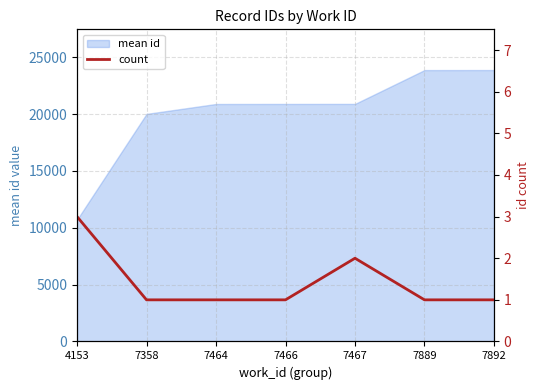

True or false: the data shows 2 at 7358.

False